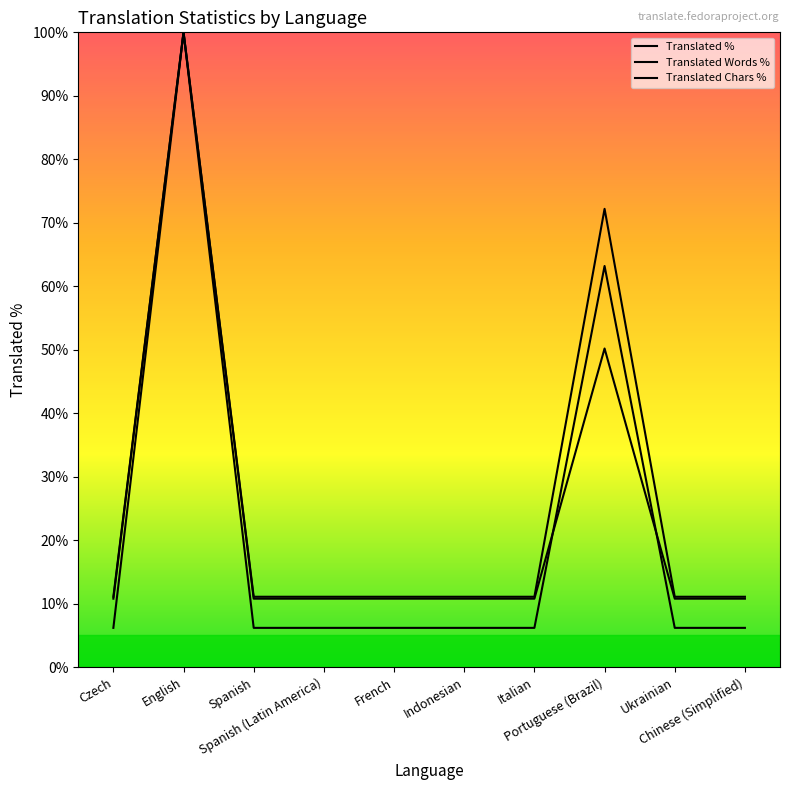

Is this an area chart (filled region under the line)?

No